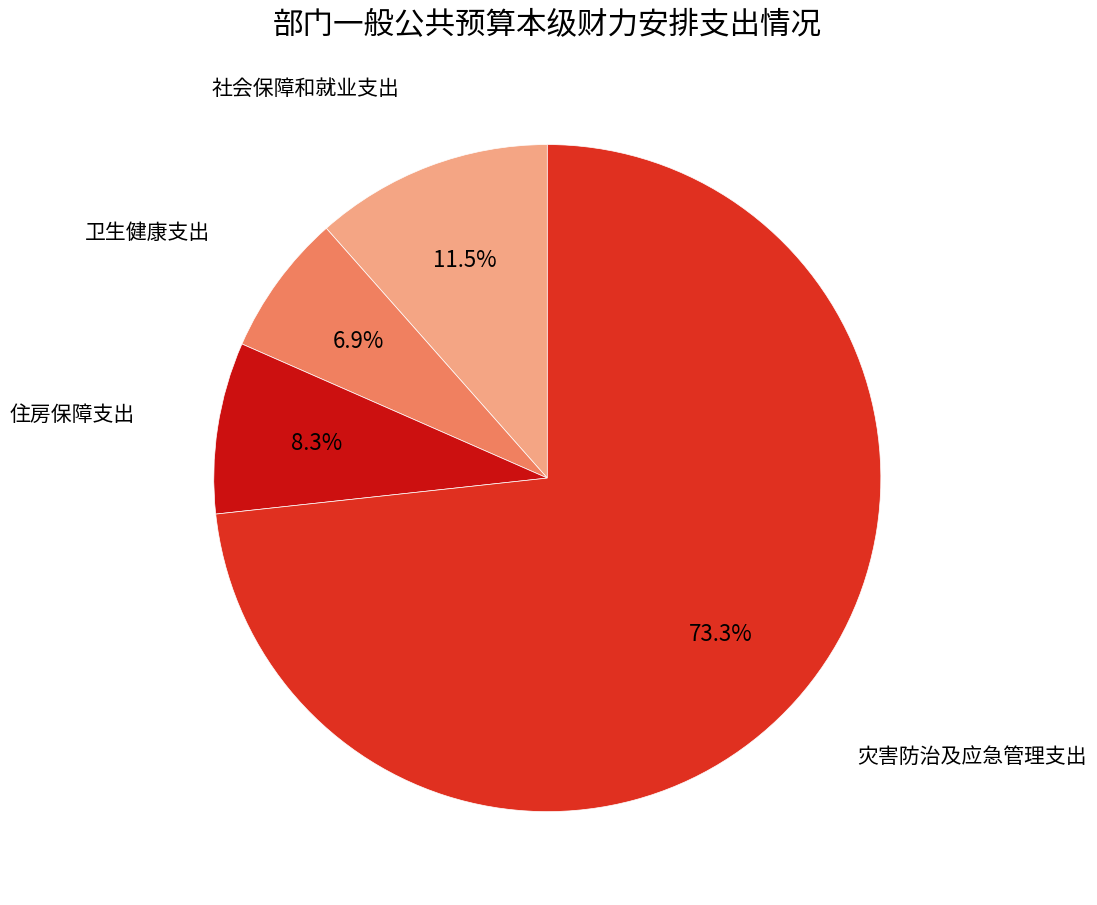

Is there a majority slice in this chart?

Yes